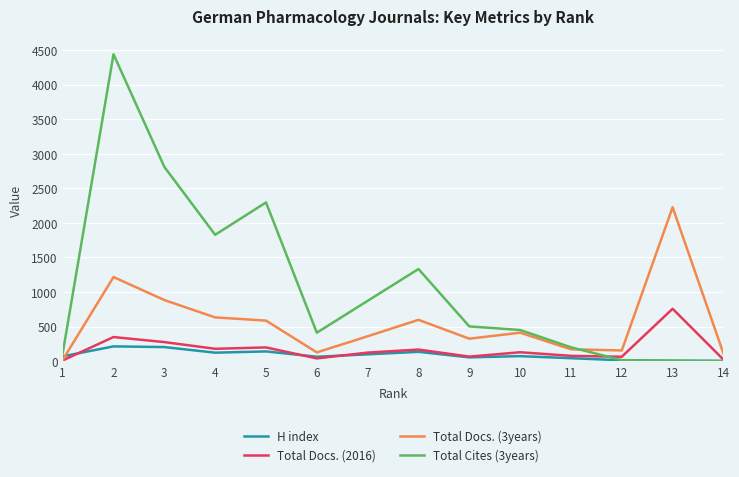

Which series has the largest range (max minus min)?

Total Cites (3years)